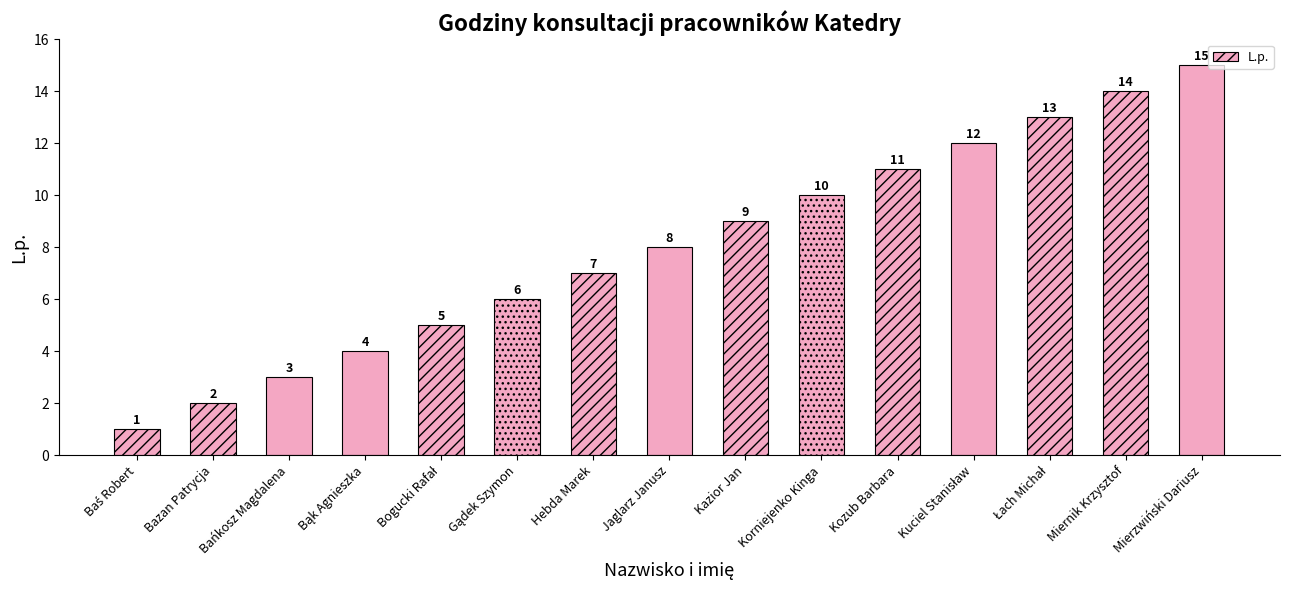

What is the value of the 3rd bar from the left?

3